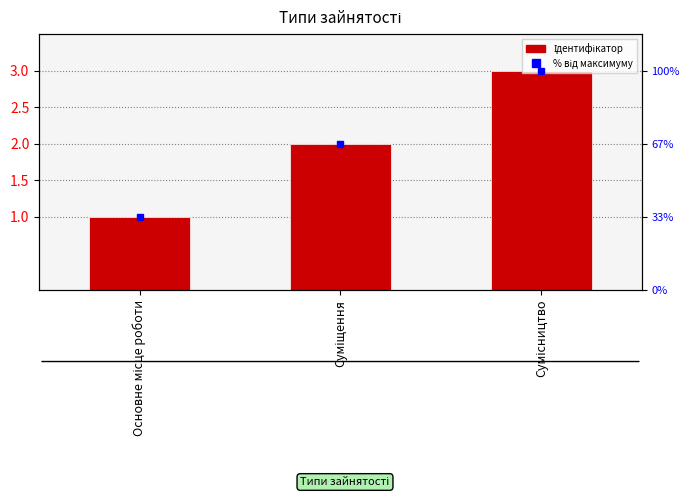

What position from the left is Суміщення?

2